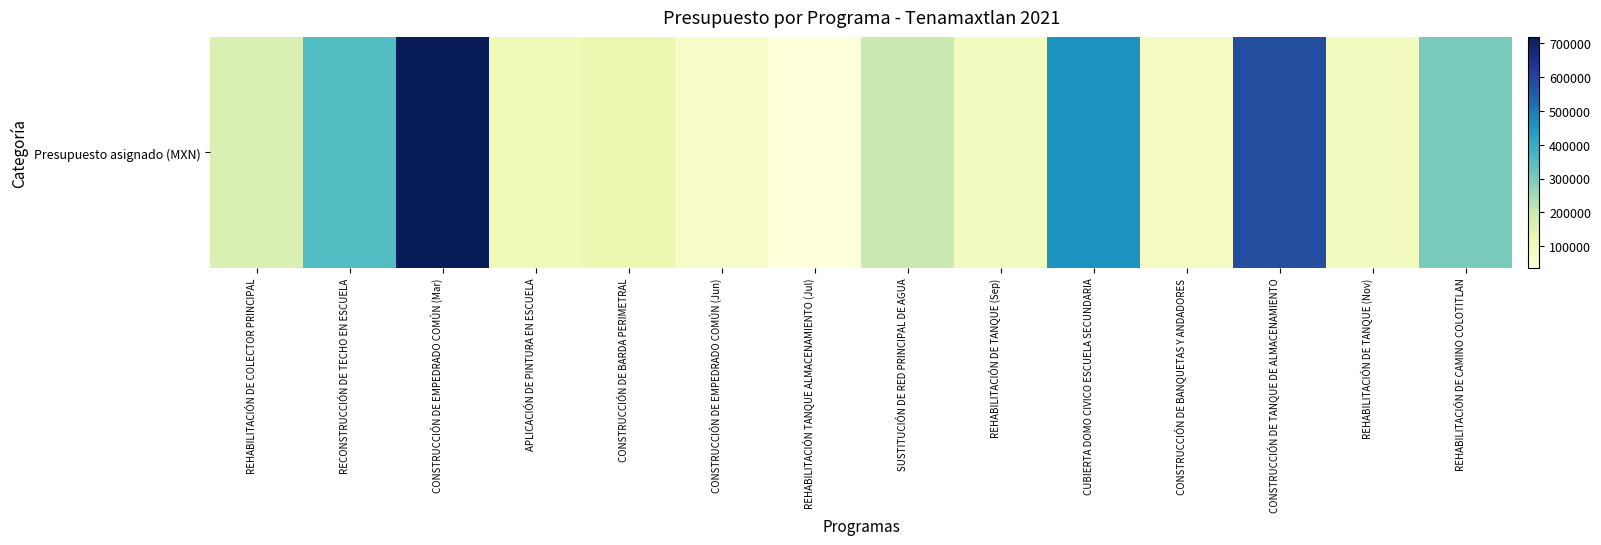

What is the average value?

241305.1